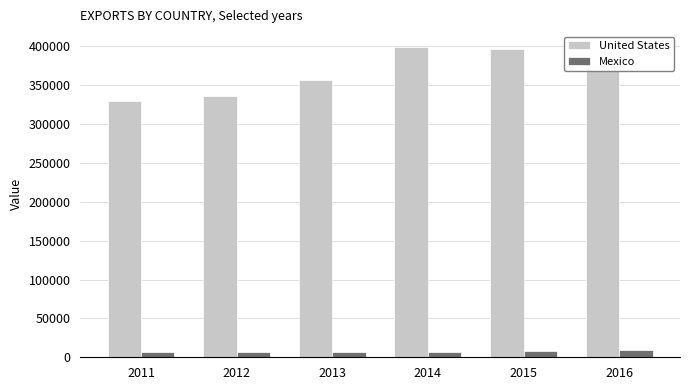

What is the value of the Mexico bar at the 5th from the left?

7783.3